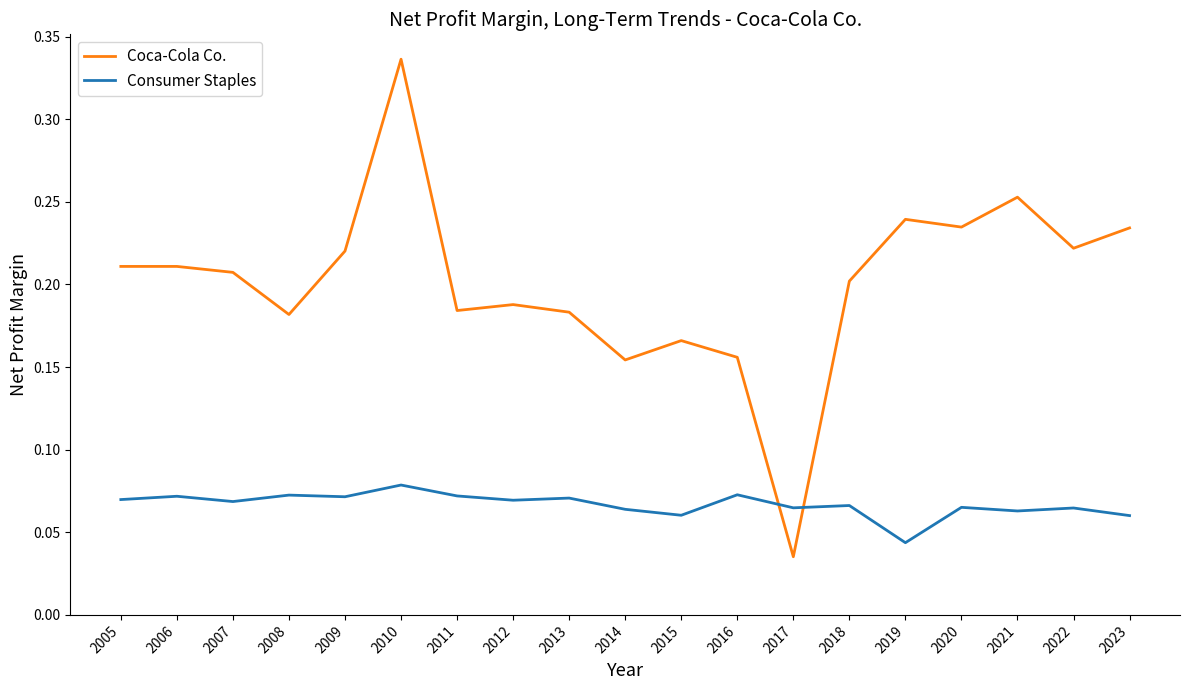

List the series in order of their peak value, lowest first.

Consumer Staples, Coca-Cola Co.